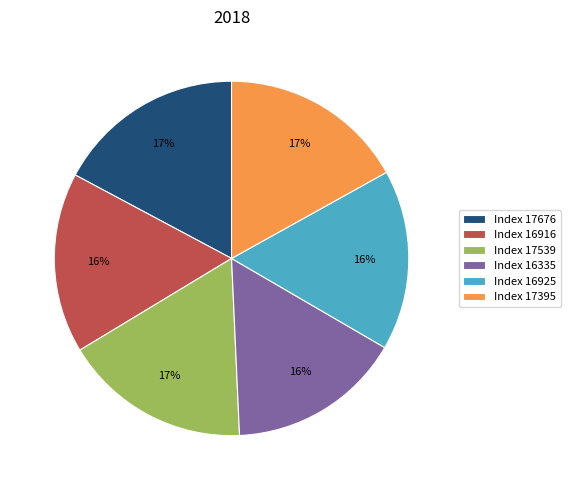

How many segments does this pie chart have?

6